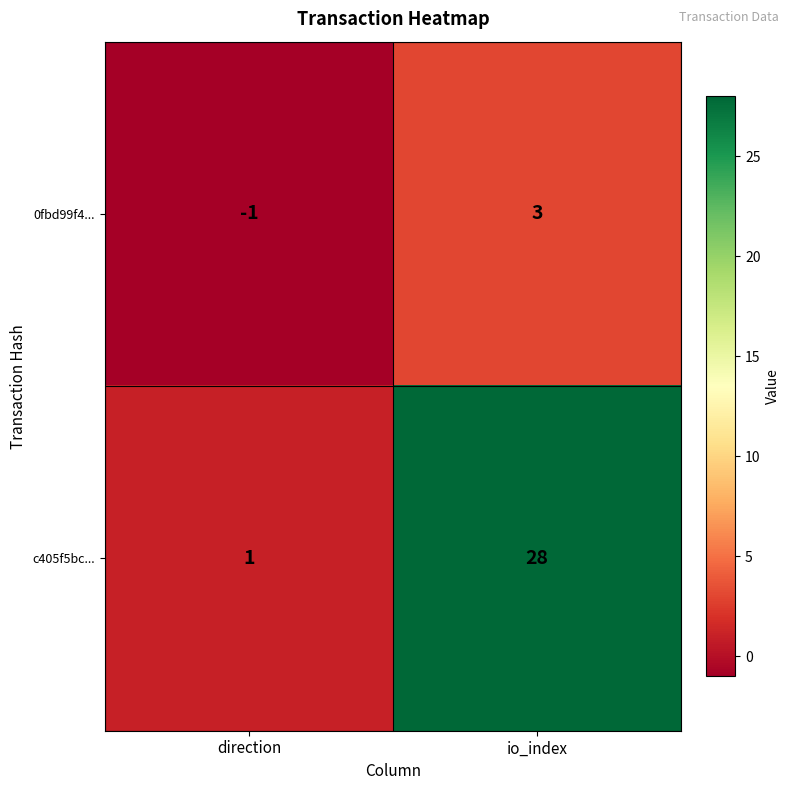

How many series are shown in this chart?

2